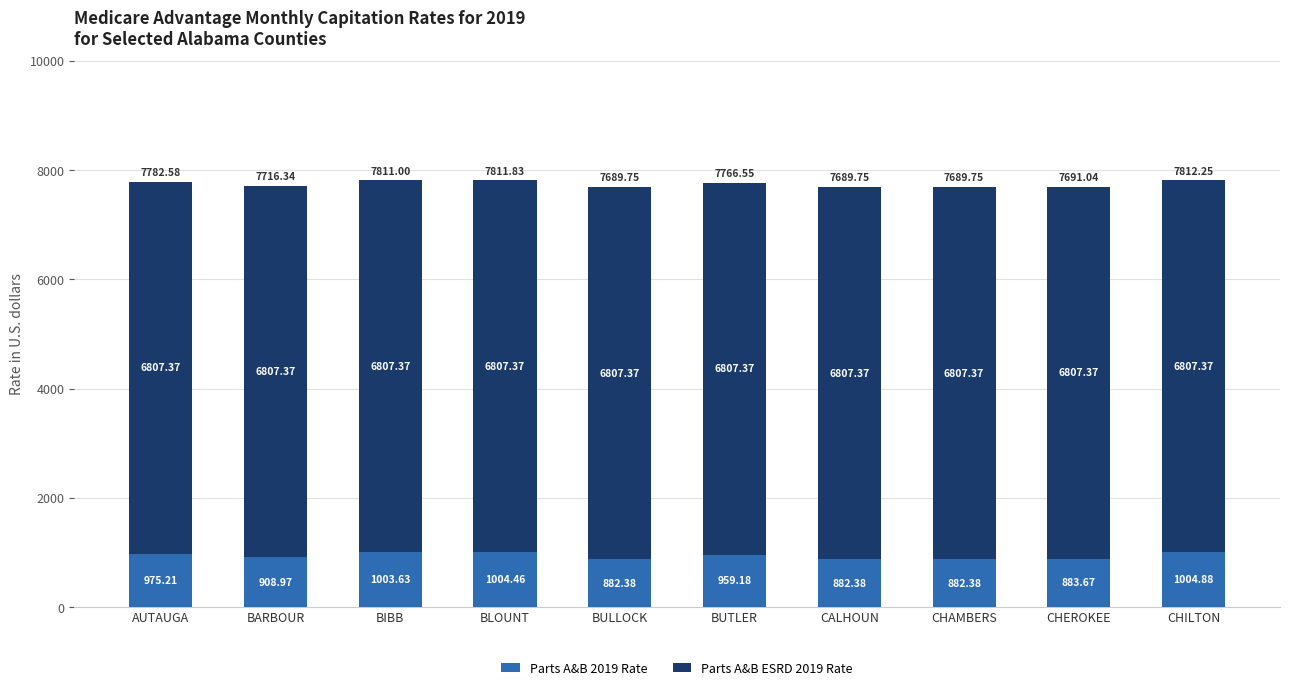

What is the total value across all series at BULLOCK?

7689.8